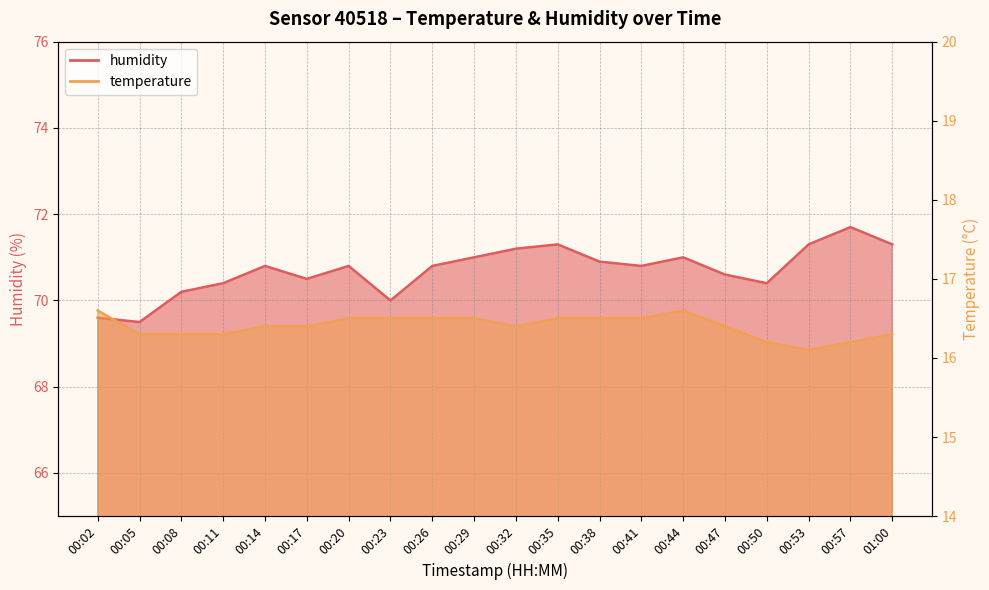

True or false: humidity and temperature intersect in this chart.

False